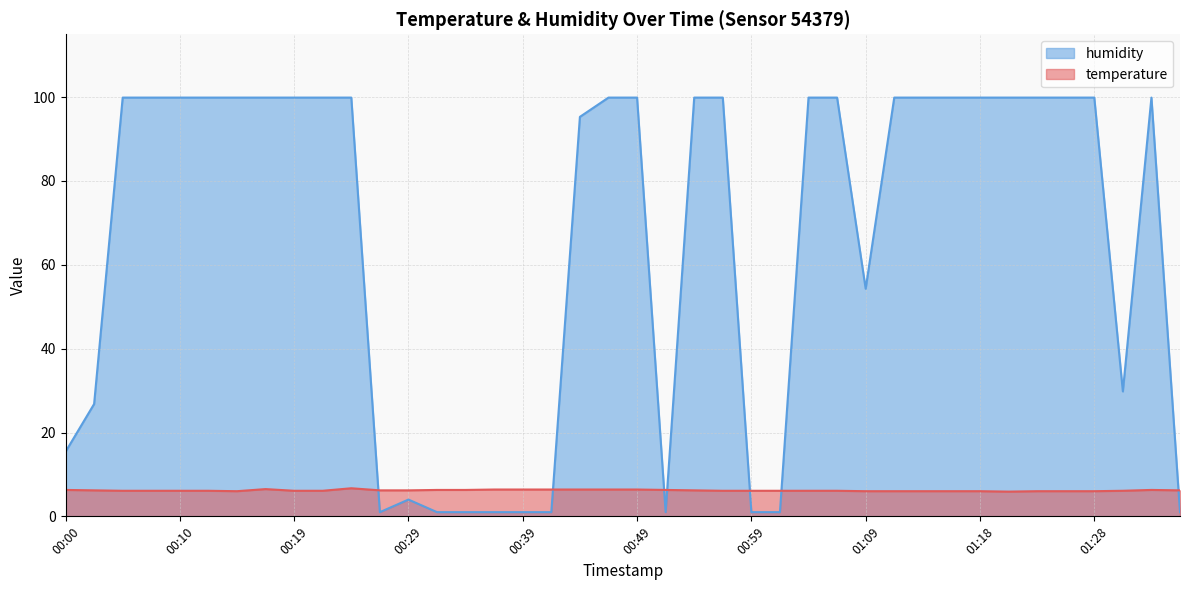

Between which two adjacent categories do humidity and temperature first intersect?

00:24 and 00:27